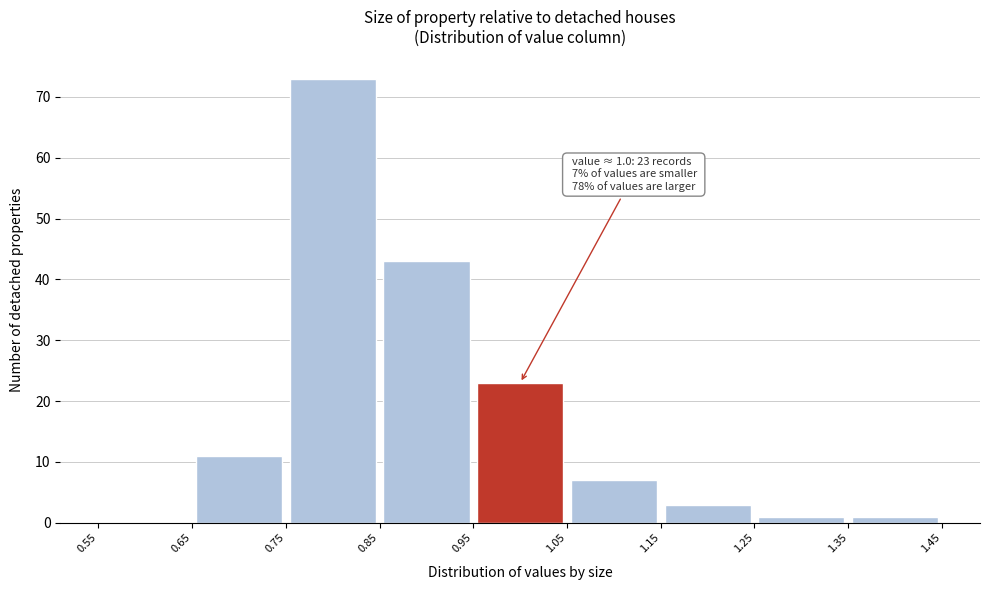

Over which range of the x-axis is the bar tallest?

0.75 to 0.85